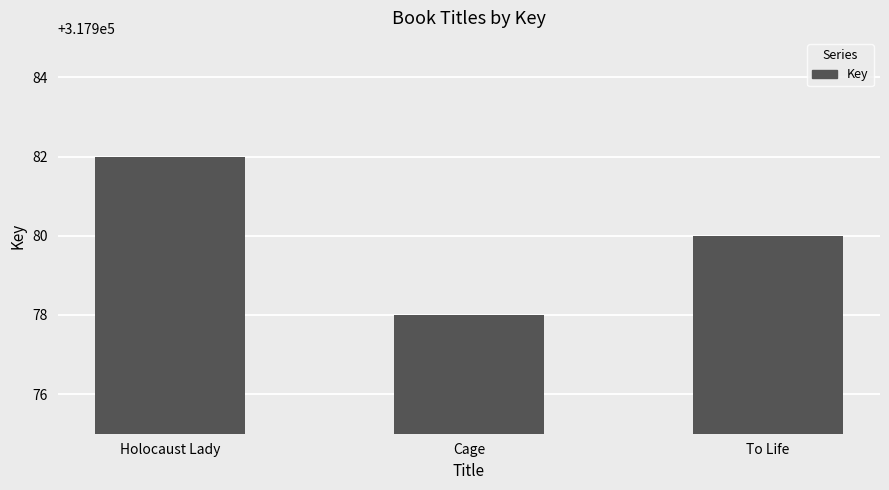

What is the change in value from Cage to To Life?

+2